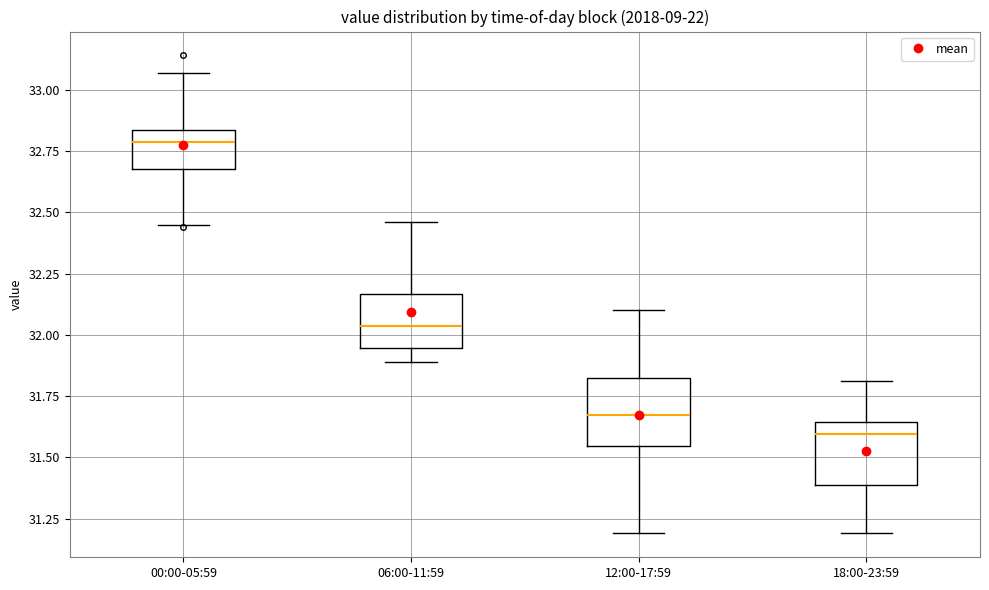

Reading left to right, transcribe this box plot: for each box, give where its median line is, the range the box spans, and where its two whiskers end, as read against the y-axis. The values are not printed on the chart, so give them approximately, as read against the axis.

00:00-05:59: median 32.80, box 32.70 to 32.85, whiskers 32.45 to 33.05
06:00-11:59: median 32.05, box 31.95 to 32.15, whiskers 31.90 to 32.45
12:00-17:59: median 31.70, box 31.55 to 31.80, whiskers 31.20 to 32.10
18:00-23:59: median 31.60, box 31.40 to 31.65, whiskers 31.20 to 31.80